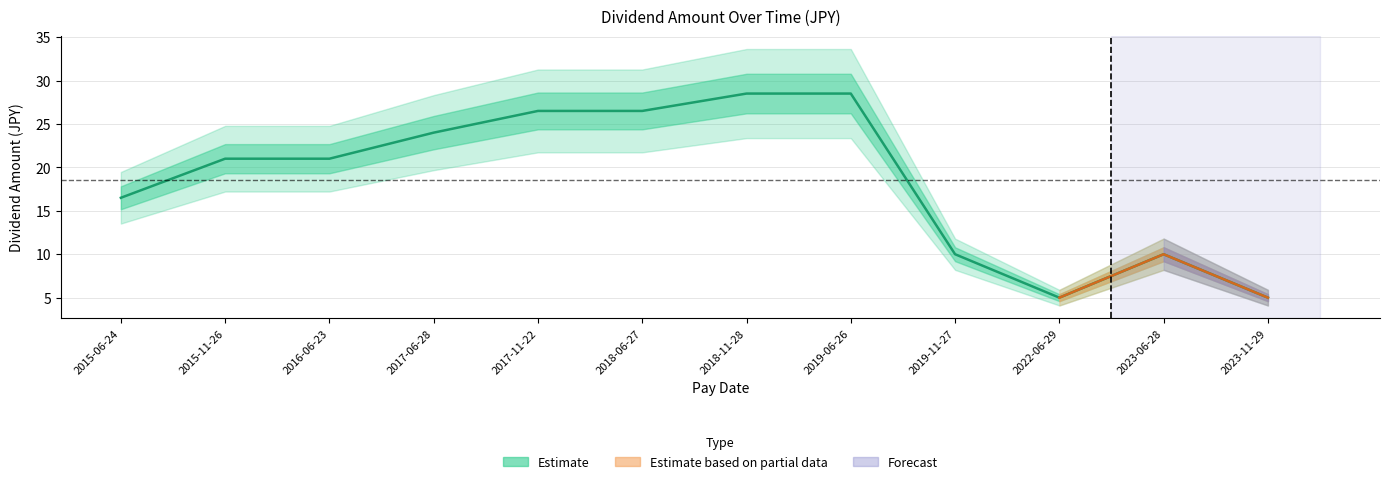

What is the change in value from 2016-06-23 to 2019-11-27?

-11.0